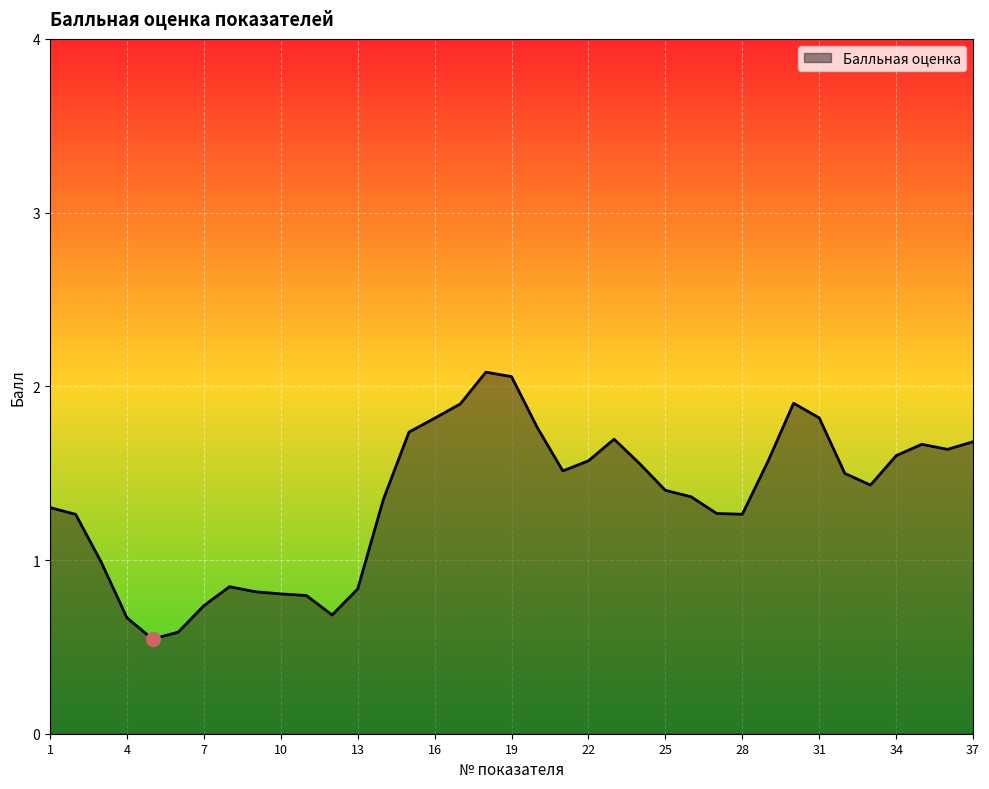

What is the difference between the maximum and minimum values?

1.5